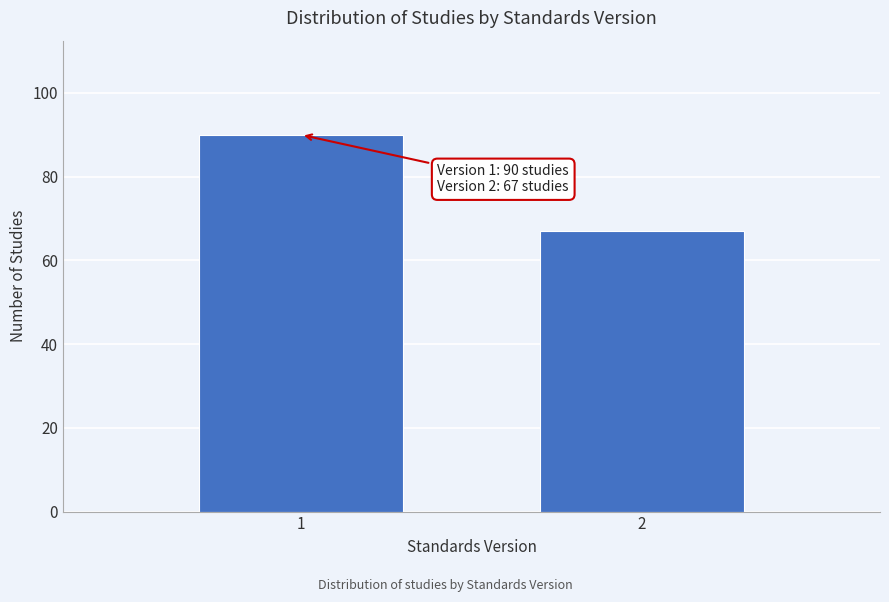

Reading left to right, list all the values displayed in this chart.

90	67